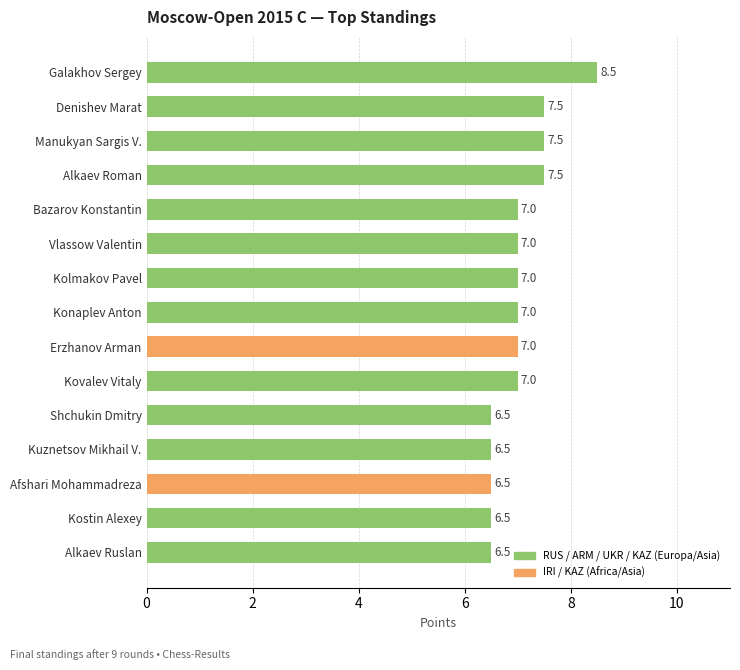

How many data points does each series have?

15